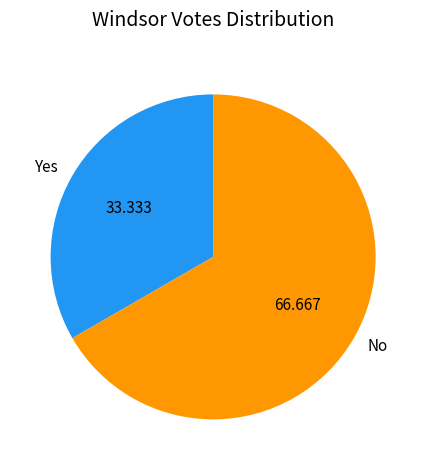

Which category accounts for the majority?

No